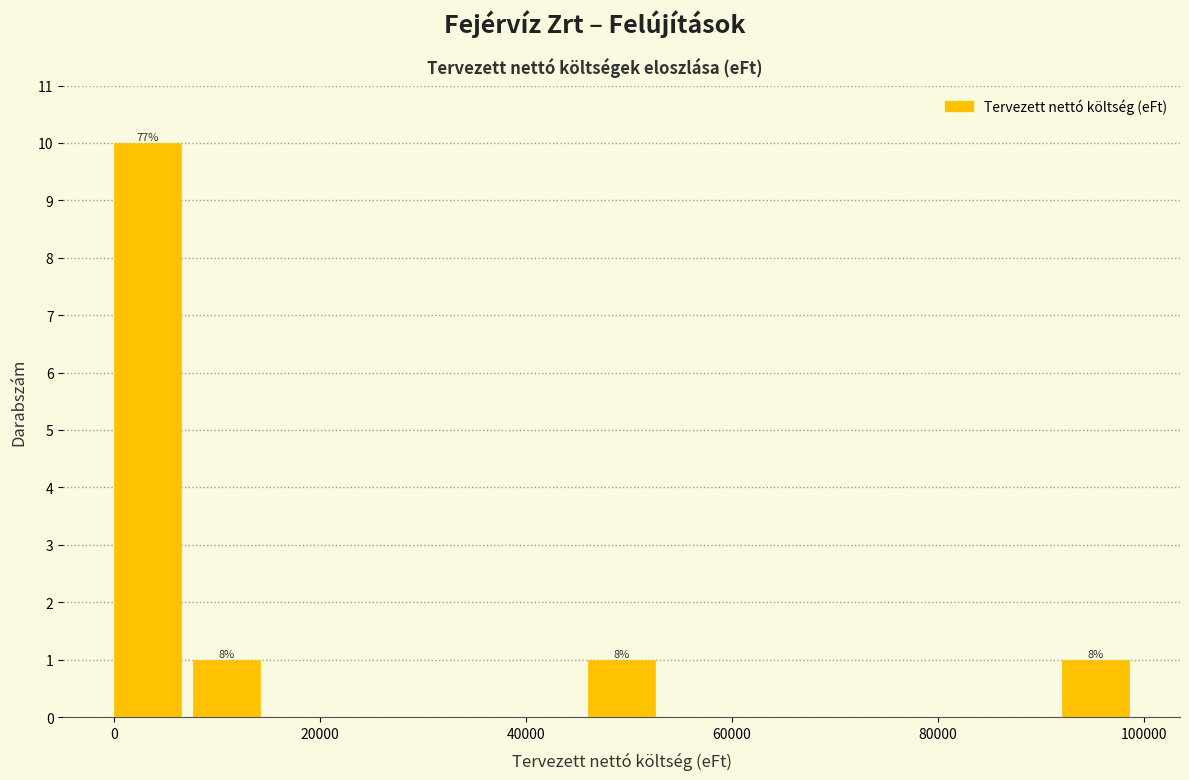

Around what value on the x-axis is the tallest bar? Give the approximate position of its centre, as read against the axis.

4000